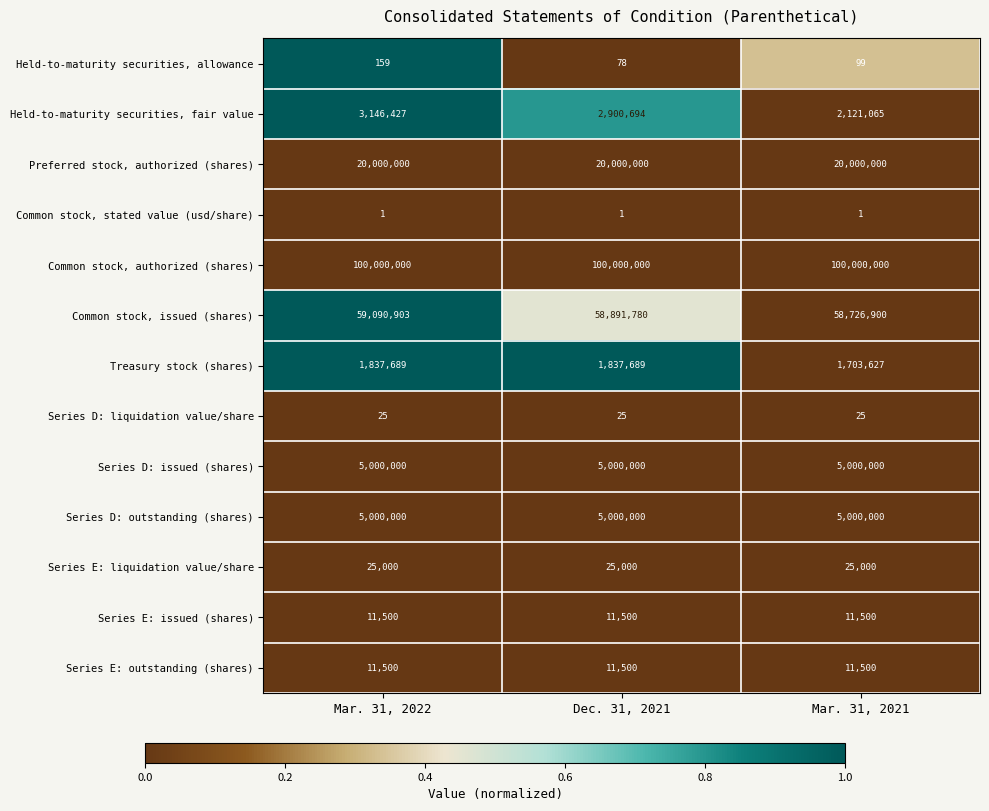

Which series has the widest spread of values?

Held-to-maturity securities, fair value